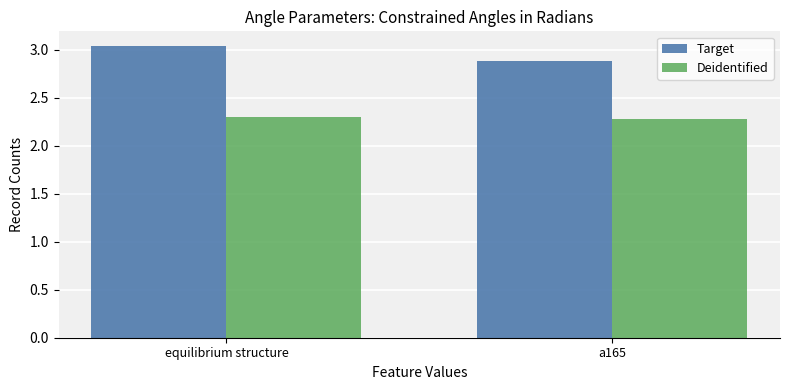

How many data points does each series have?

2